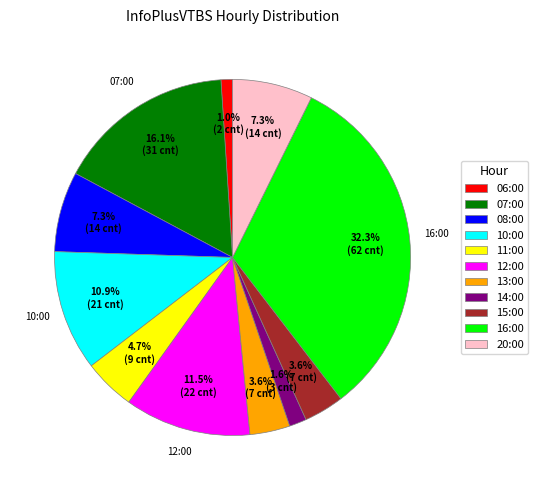

How many slices are in this pie chart?

11